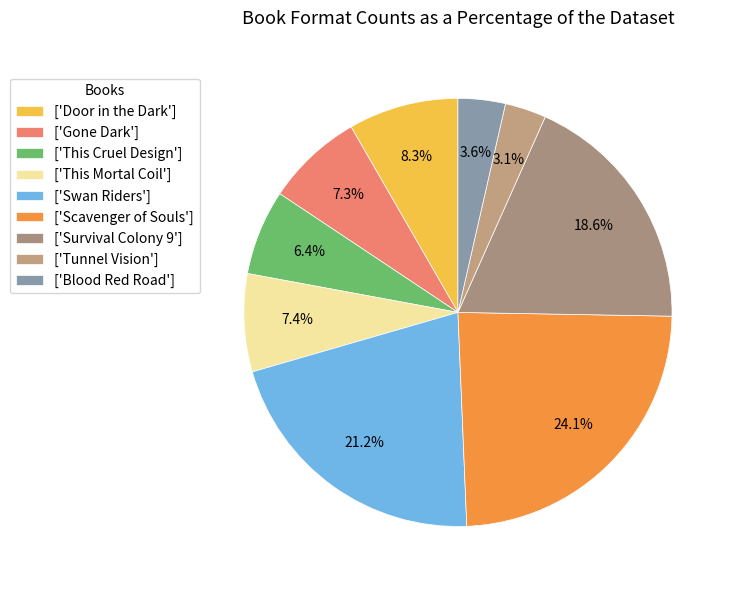

How many slices are in this pie chart?

9